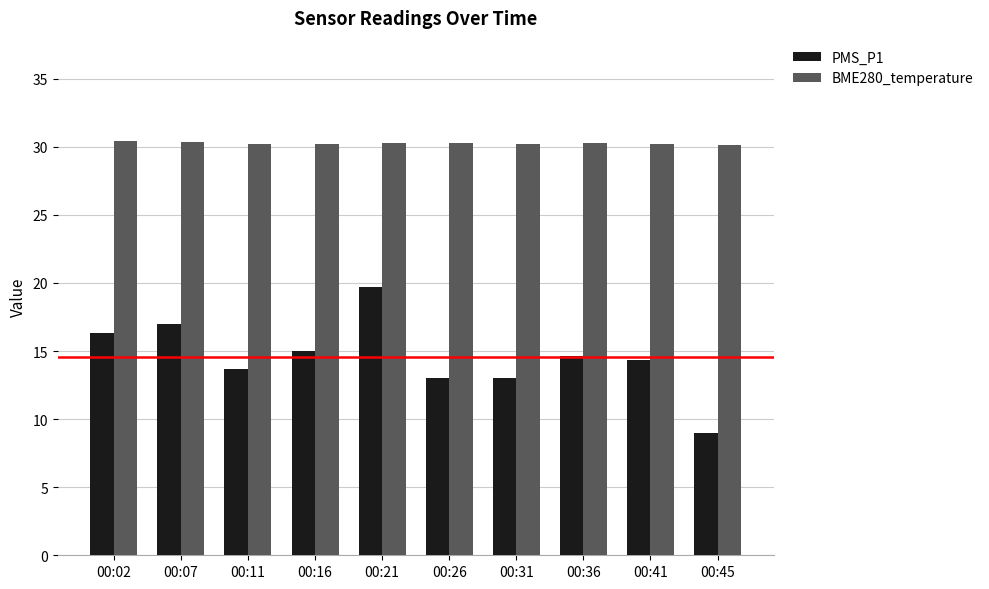

What is the average value of the BME280_temperature series?

30.3